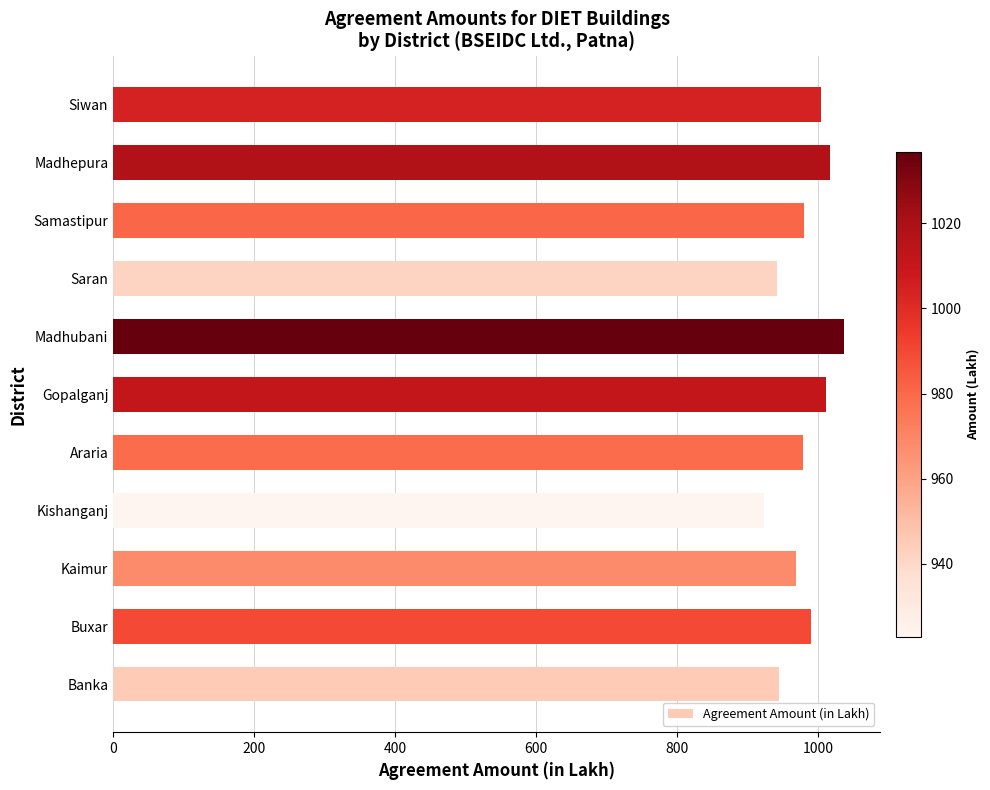

Is it true that the value at Saran is 941.9?

True